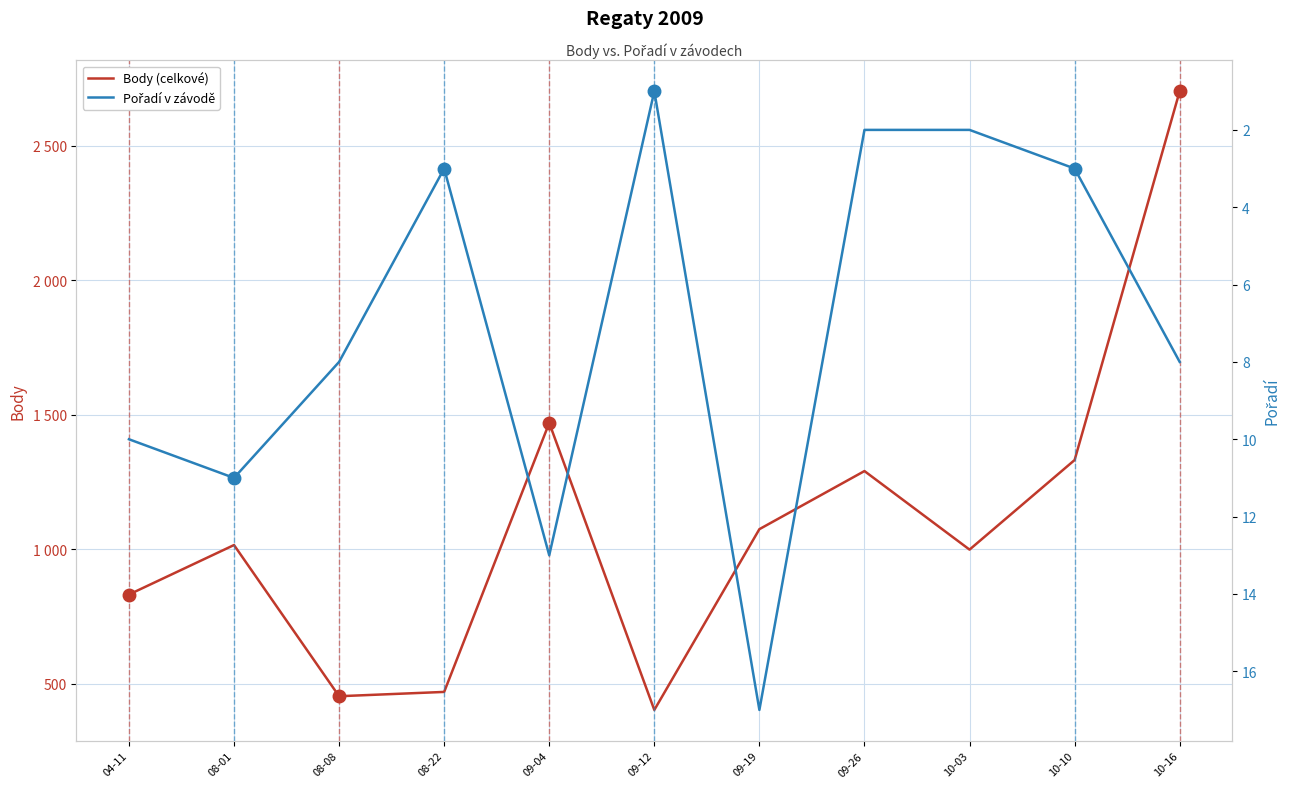

Is it true that Pořadí v závodě equals 2 at 09-26?

True